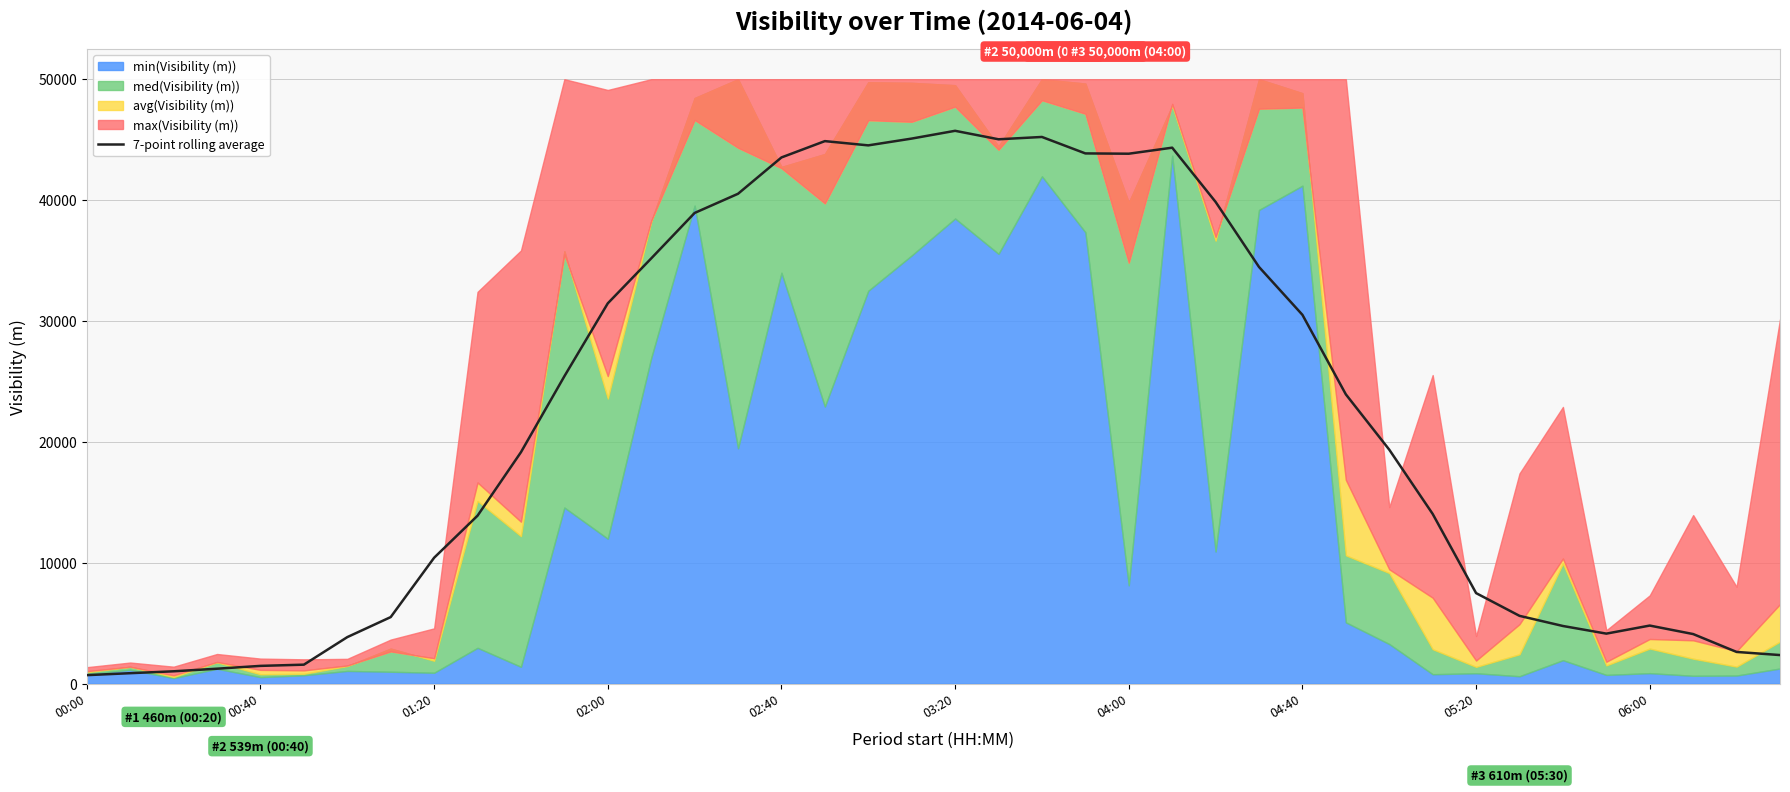

What is the difference between the maximum and minimum values?

45029.3